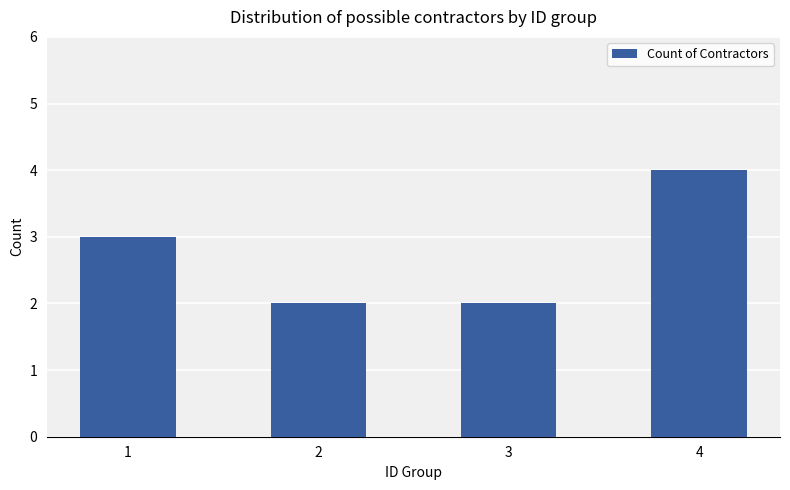

Is it true that the value at 3 is 2?

True